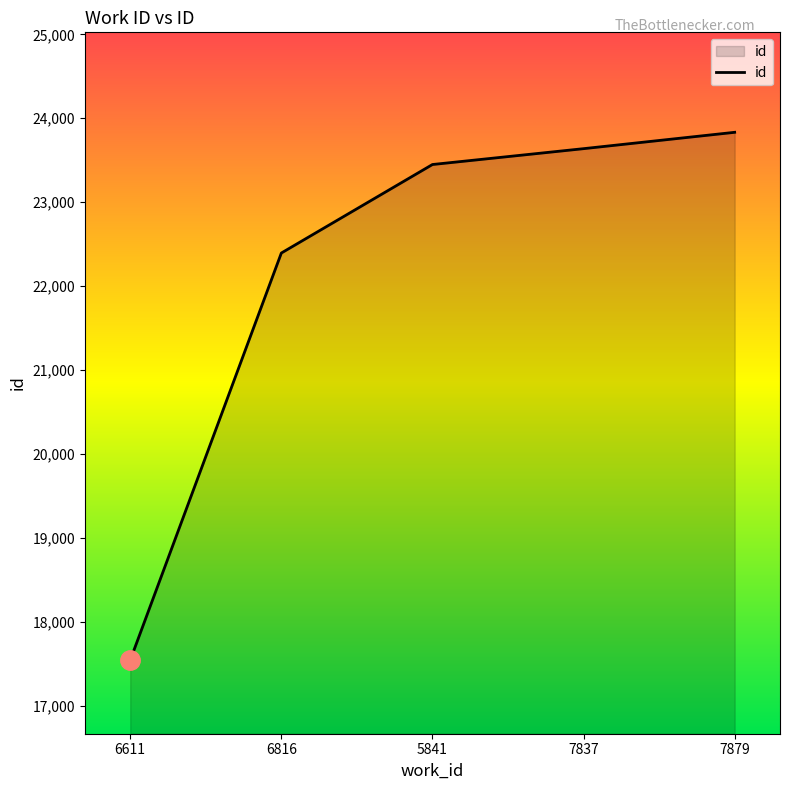

Rank the categories by value from highest to lowest.

7879, 7837, 5841, 6816, 6611